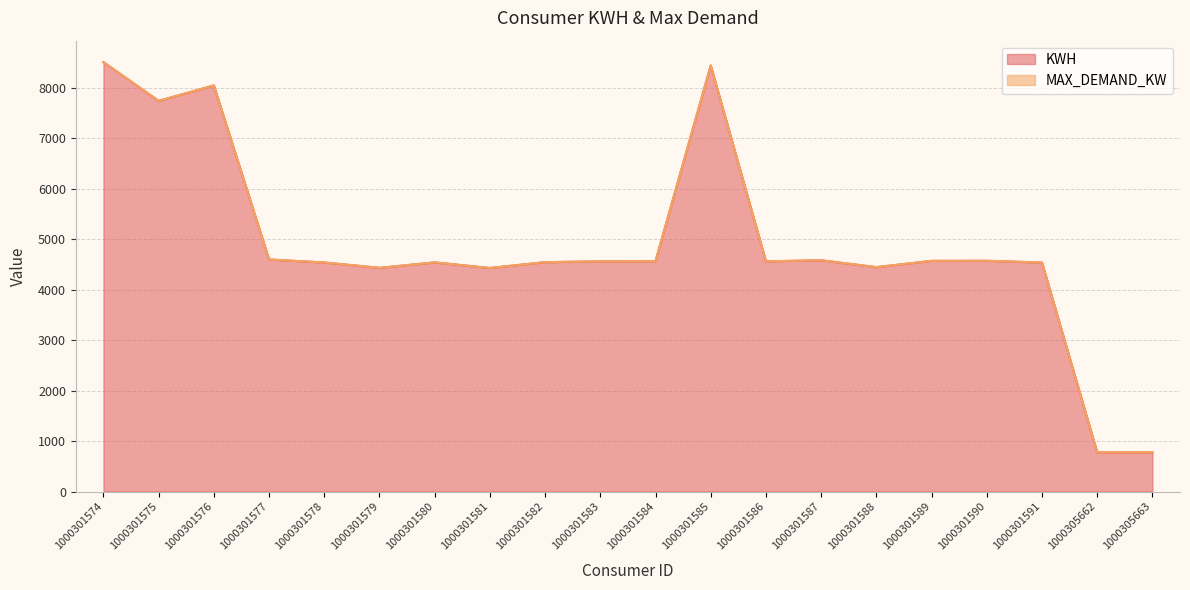

True or false: the data has more than 0 interior local peaks.

True